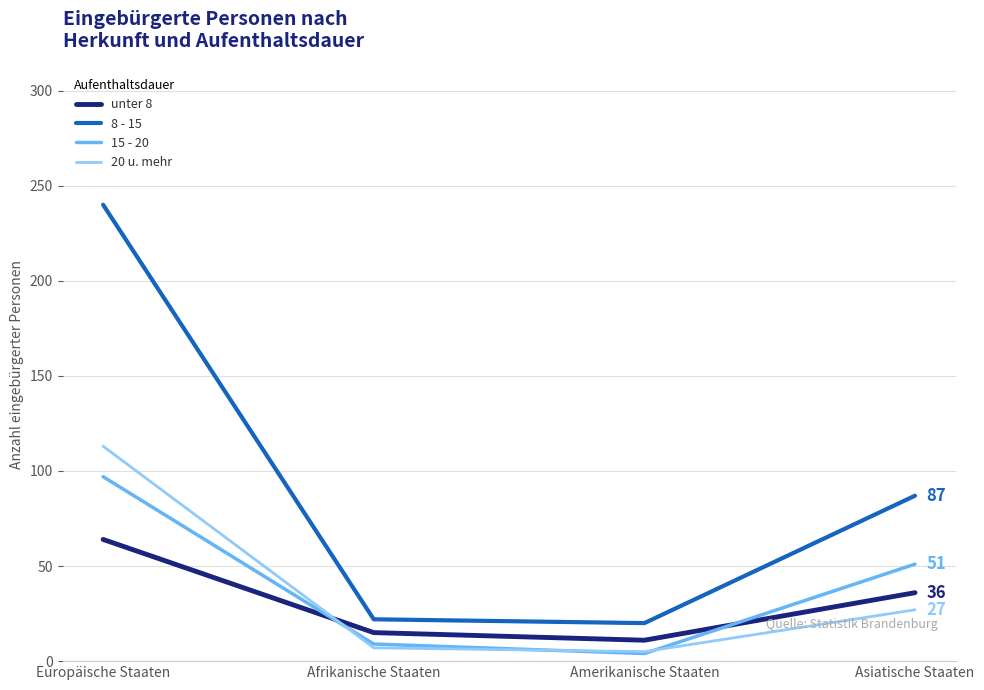

Reading left to right, extract all data points from this chart.

unter 8: 64	15	11	36
8 - 15: 240	22	20	87
15 - 20: 97	9	4	51
20 u. mehr: 113	7	5	27